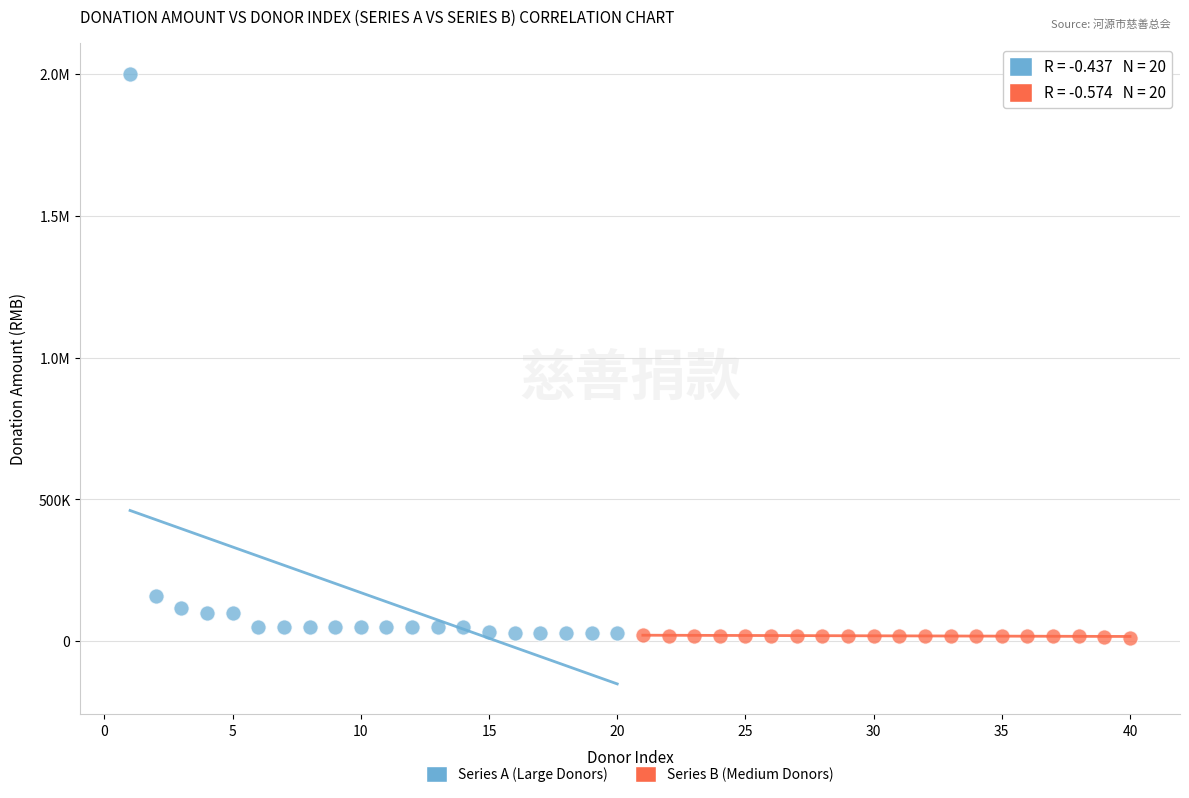

What are all the series names shown in the legend?

Series A (Large Donors), Series B (Medium Donors)